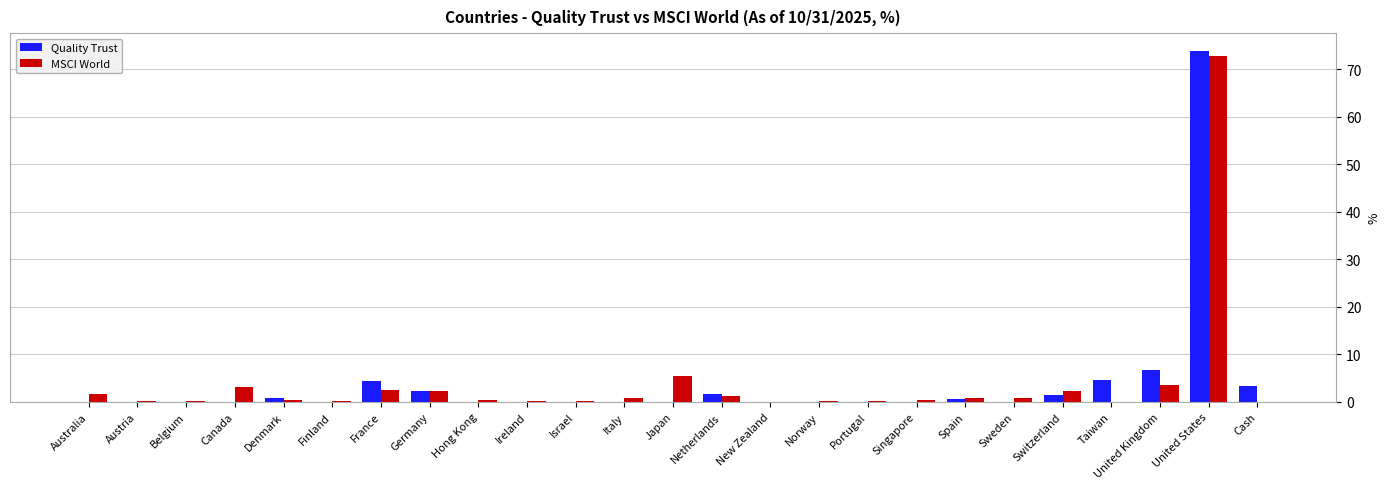

The value of MSCI World at France is 2.6. True or false?

True